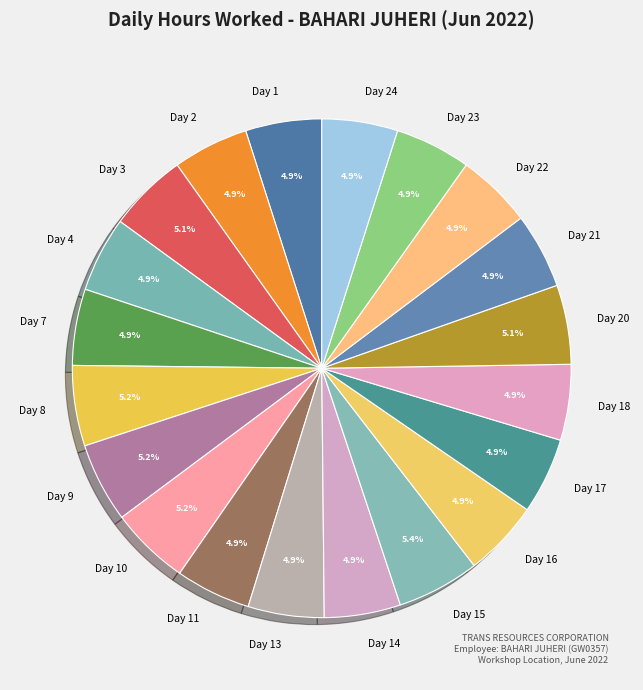

Is there any slice that represents more than half of the pie?

No